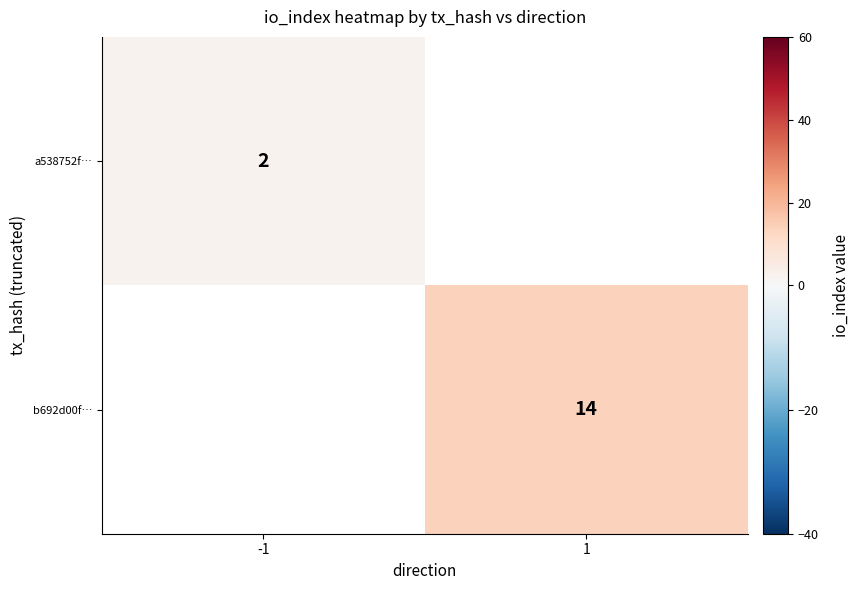

True or false: a538752f… has a value of 2 at -1.

True